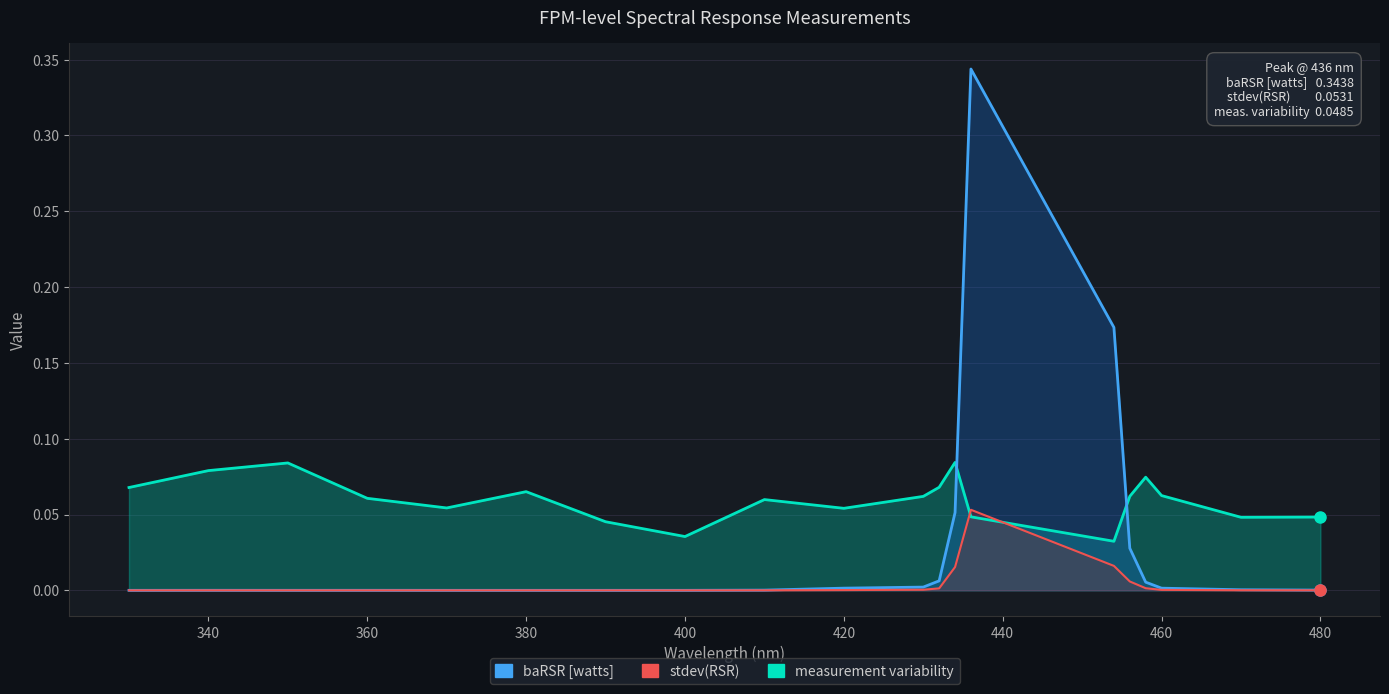

Where is the first local maximum for baRSR [watts]?

340